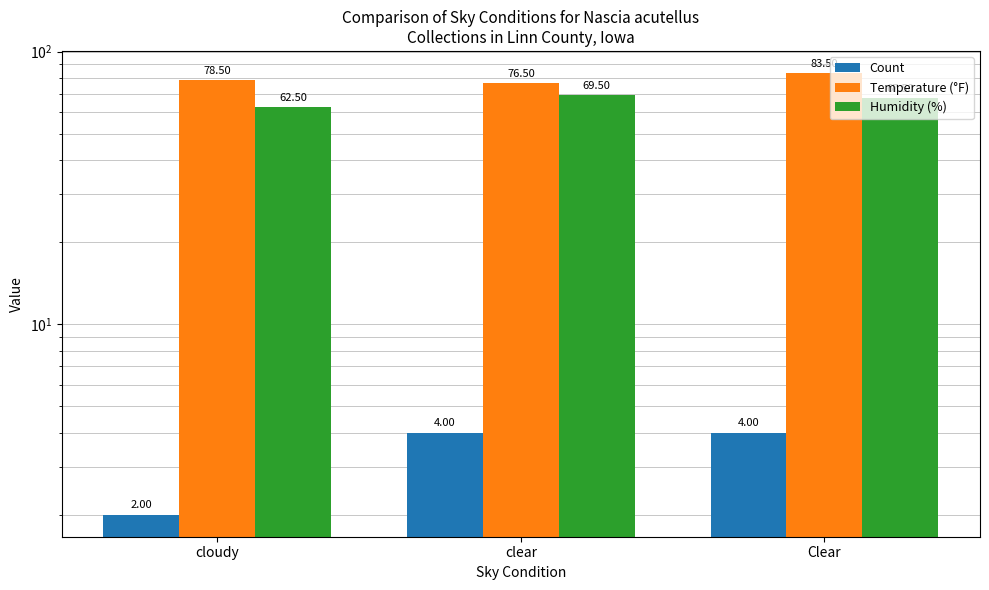

What is the average value of the Temperature (°F) series?

79.5